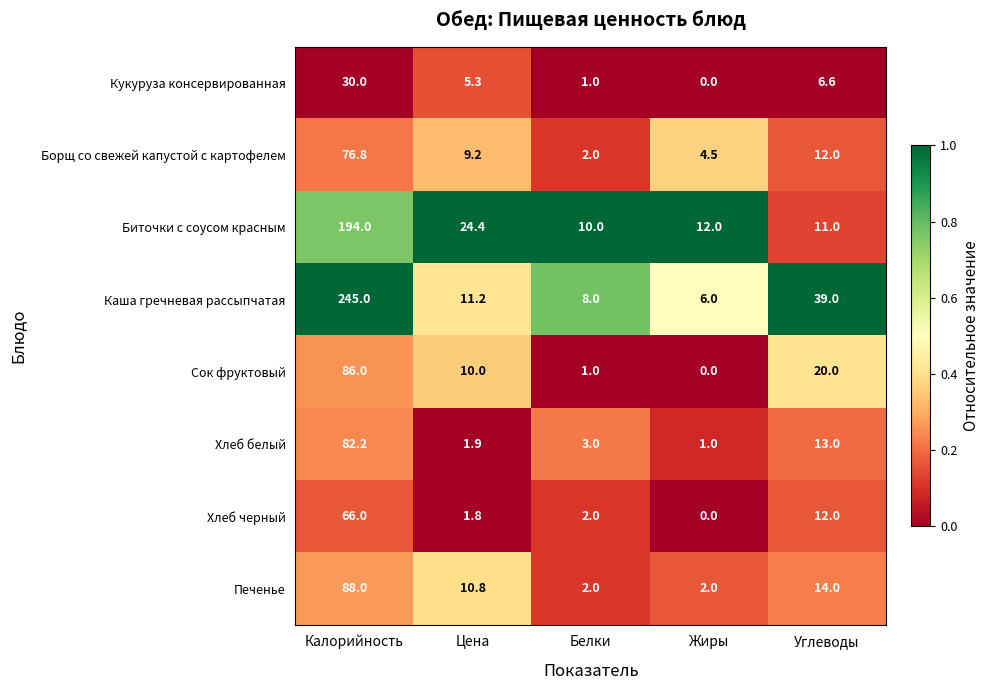

What is the greatest value displayed?

245.0